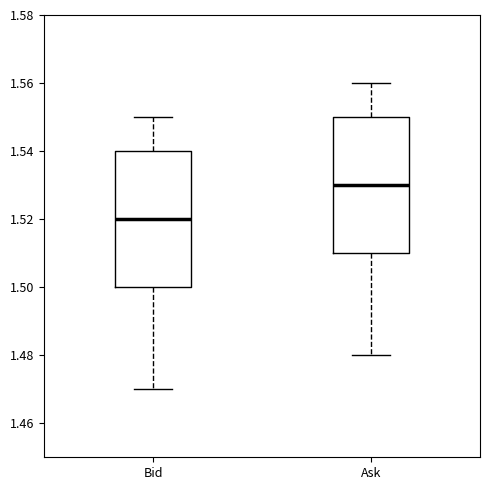

Reading left to right, read every box against the y-axis: the position of its median line, the range the box covers, and the ends of its whiskers. The values are not printed on the chart, so give them approximately, as read against the axis.

Bid: median 1.52, box 1.50 to 1.54, whiskers 1.47 to 1.55
Ask: median 1.53, box 1.51 to 1.55, whiskers 1.48 to 1.56